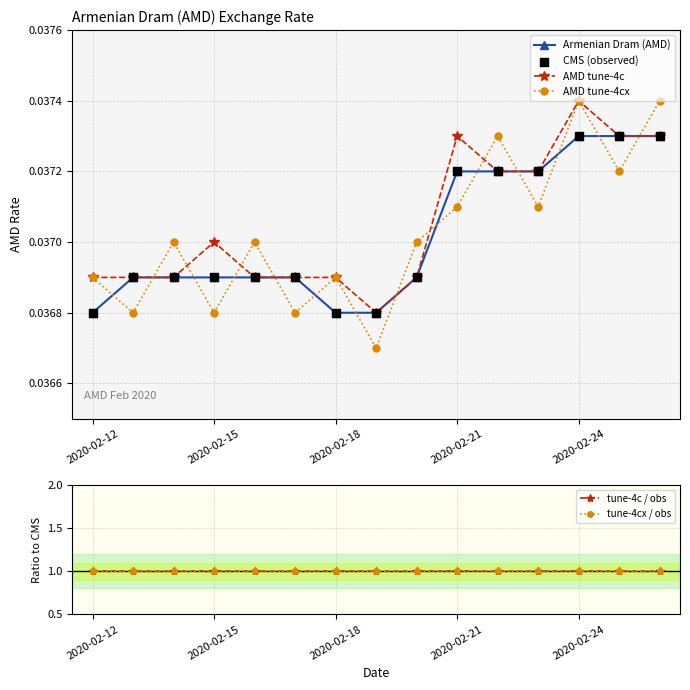

Which series contains the lowest Y value?

AMD tune-4cx